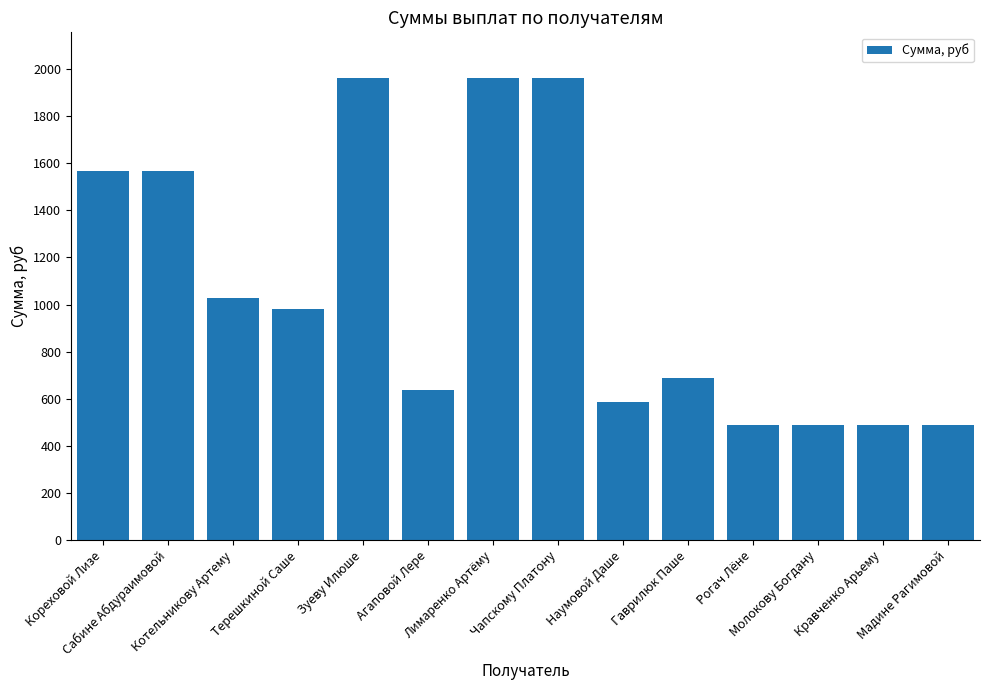

Reading left to right, list all the values displayed in this chart.

Кореховой Лизе=1568	Сабине Абдураимовой=1568	Котельникову Артему=1029	Терешкиной Саше=980	Зуеву Илюше=1960	Агаповой Лере=637	Лимаренко Артёму=1960	Чапскому Платону=1960	Наумовой Даше=588	Гаврилюк Паше=686	Рогач Лёне=490	Молокову Богдану=490	Кравченко Арьему=490	Мадине Рагимовой=490